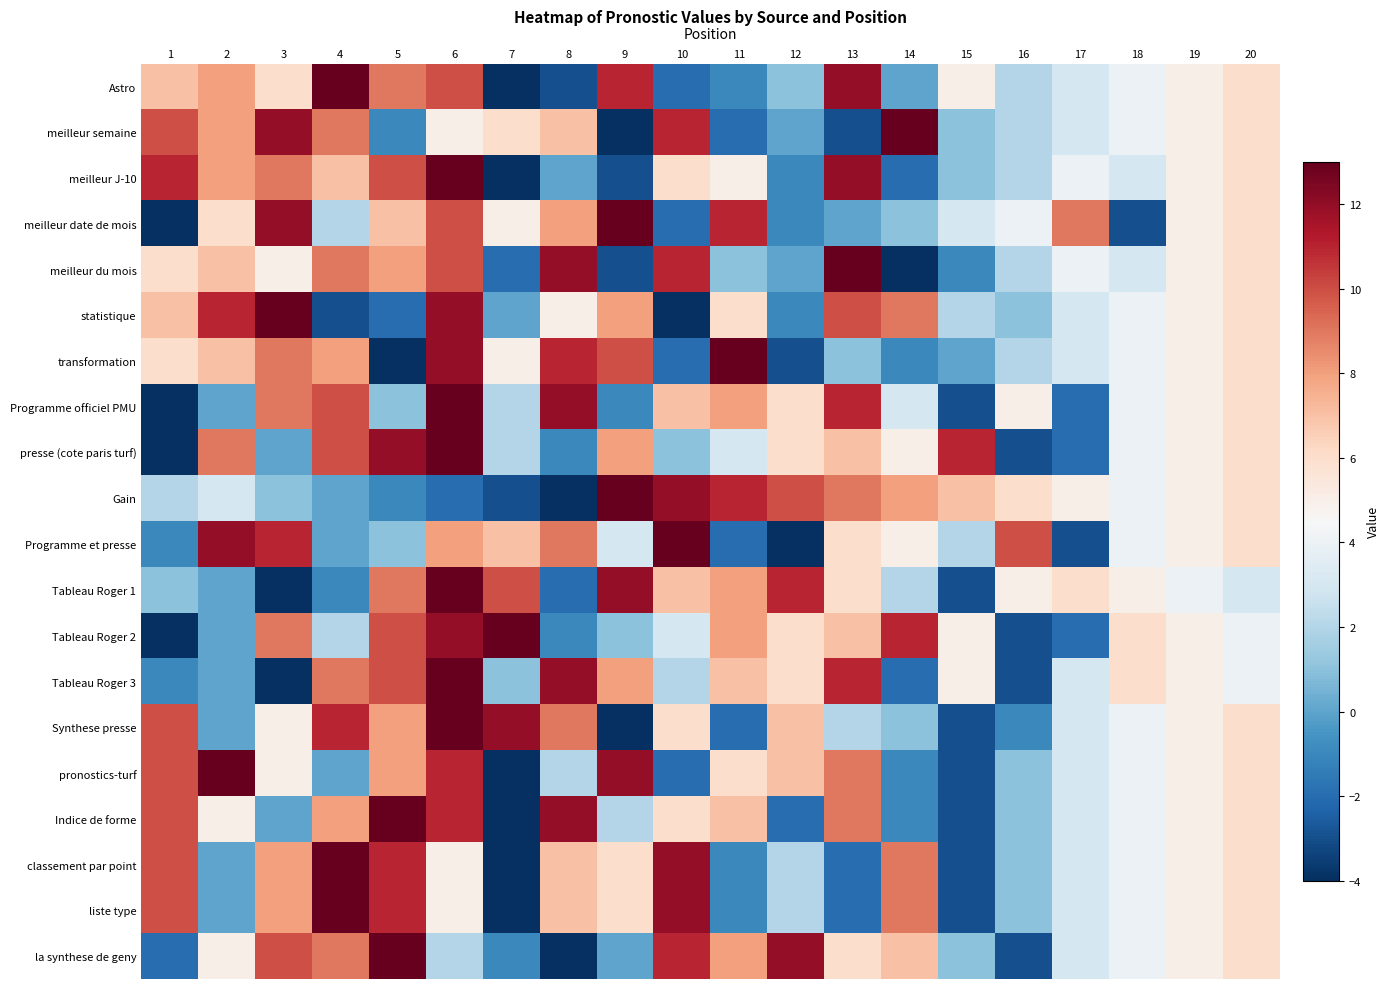

At which category is the sum across all series the highest?

6